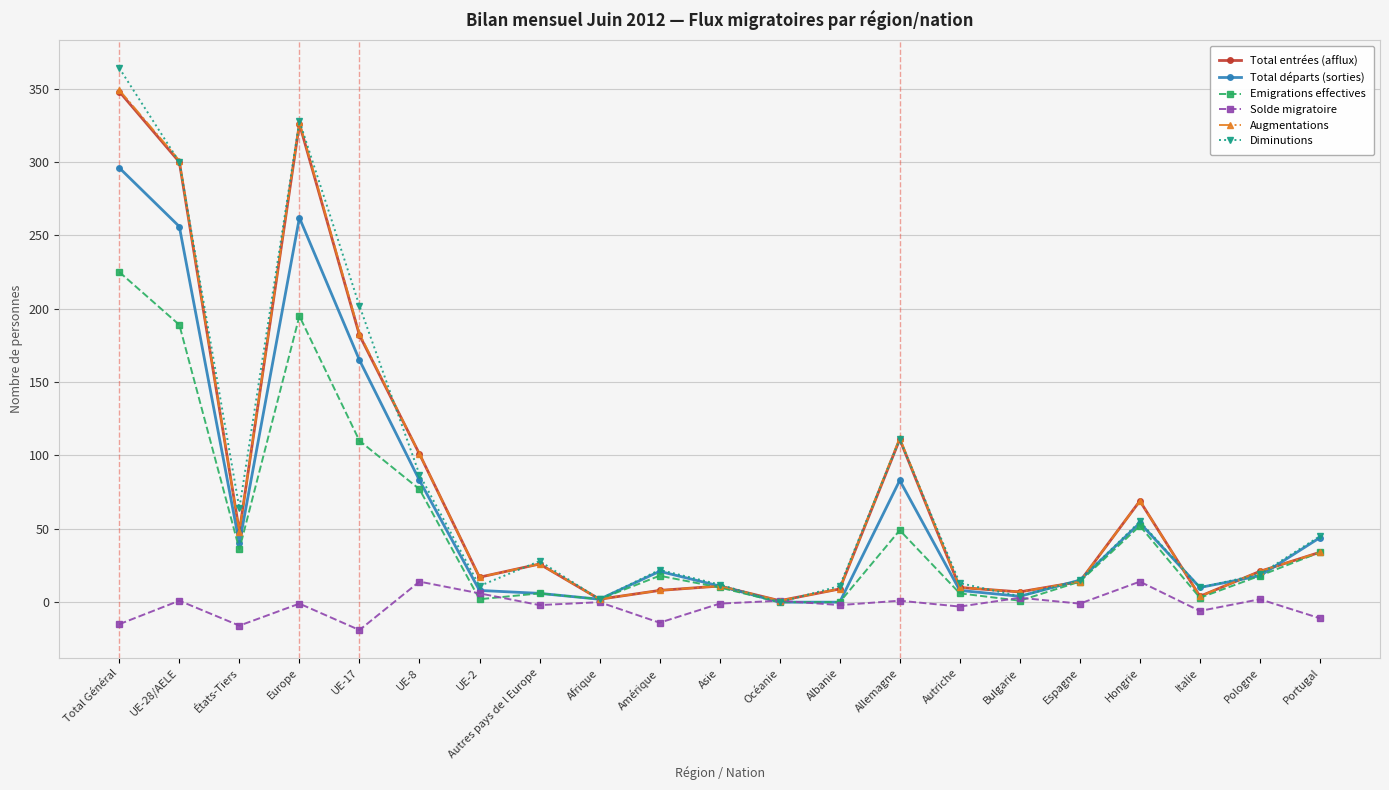

What position from the right is Europe?

18